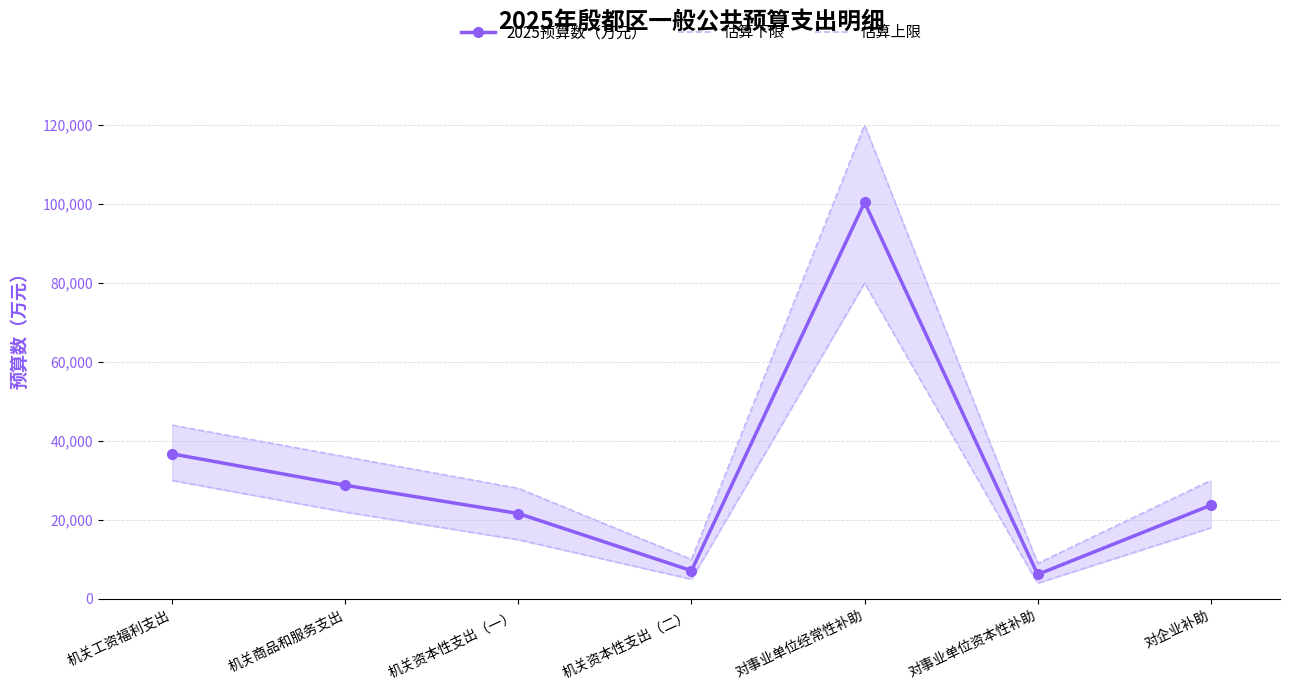

Between 机关工资福利支出 and 机关资本性支出（一）, which series saw the biggest shift?

估算上限